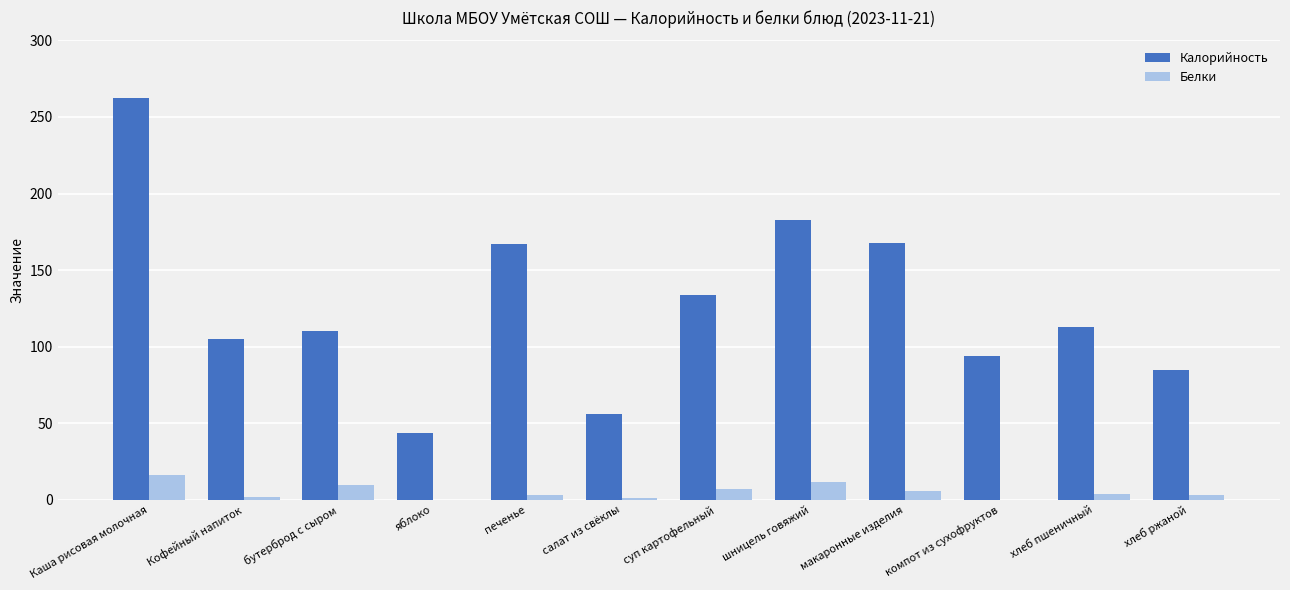

What is the spread (max minus min) of values at суп картофельный?

127.0